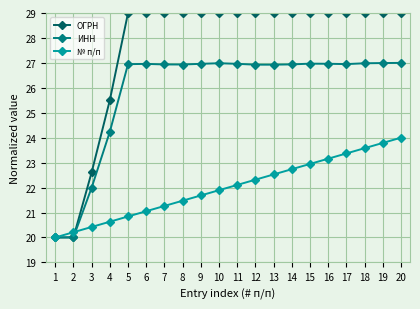

The value of ИНН at 18 is 6.8. True or false?

False